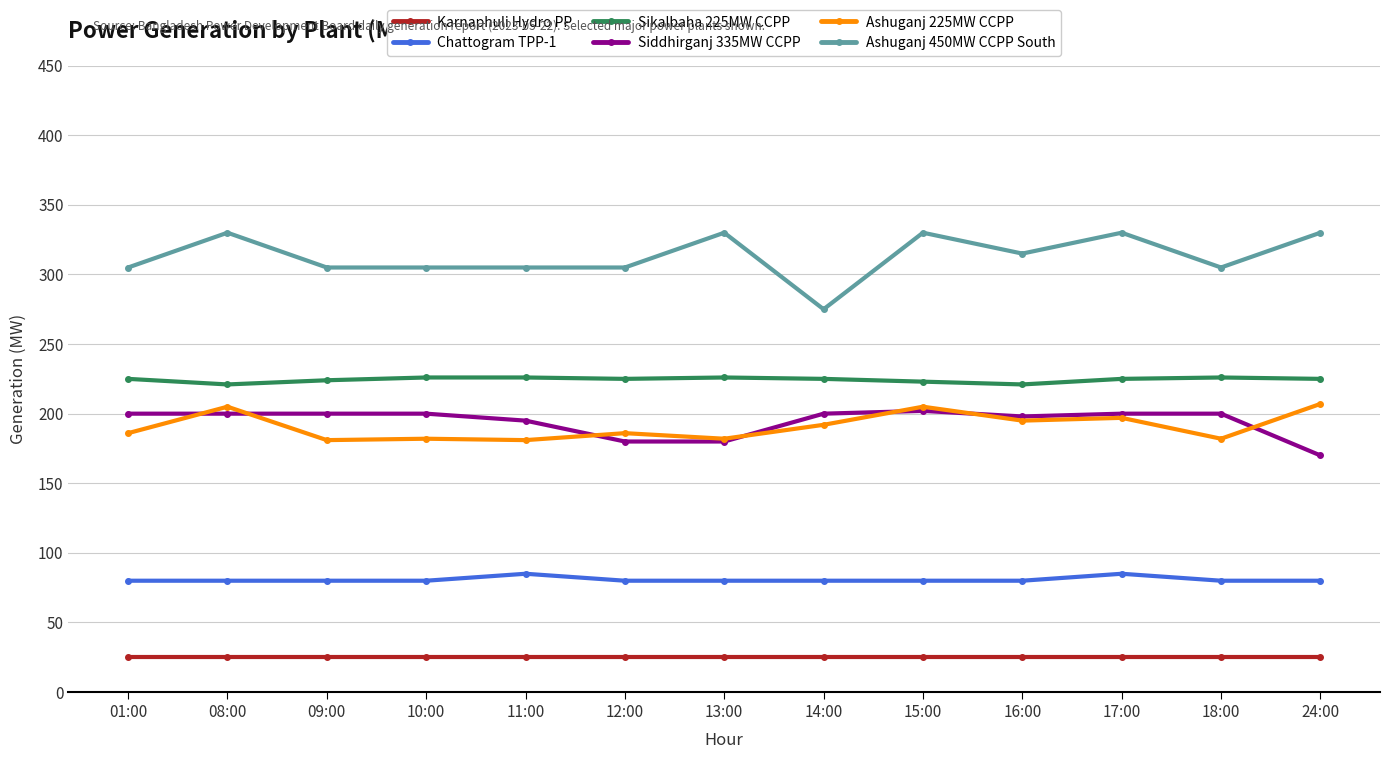

The Ashuganj 450MW CCPP South series shows 209 at 09:00. True or false?

False